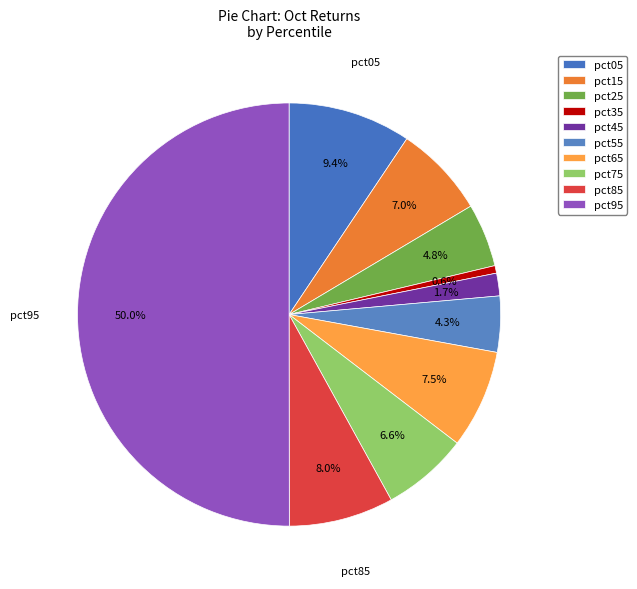

How many segments does this pie chart have?

10